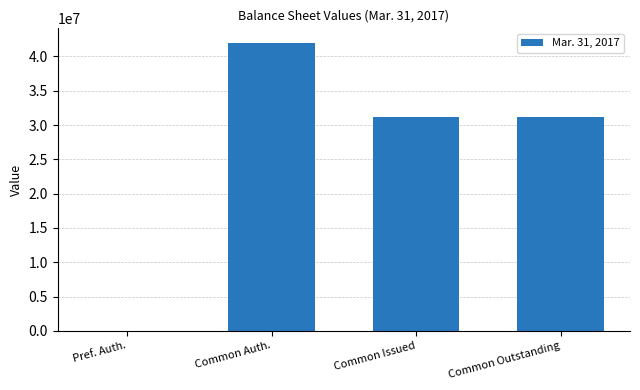

Reading left to right, what are all the values shown in this chart?

Pref. Auth.=24088	Common Auth.=42000000	Common Issued=31234330	Common Outstanding=31234330